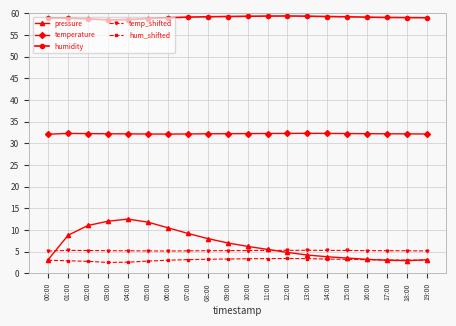

Does the chart have visible grid lines?

Yes